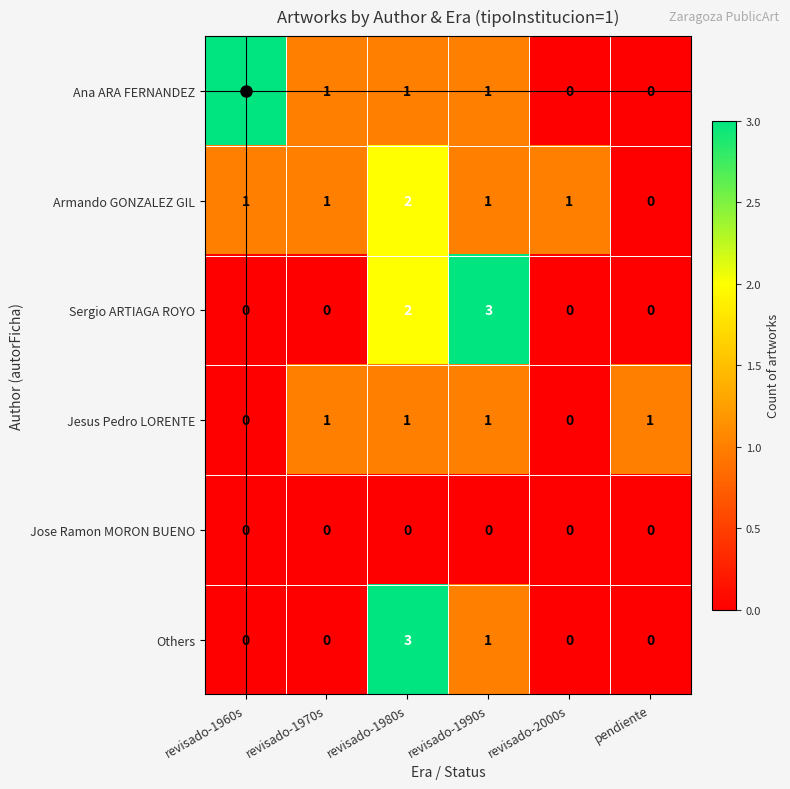

What is the total value across all series at revisado-1970s?

3